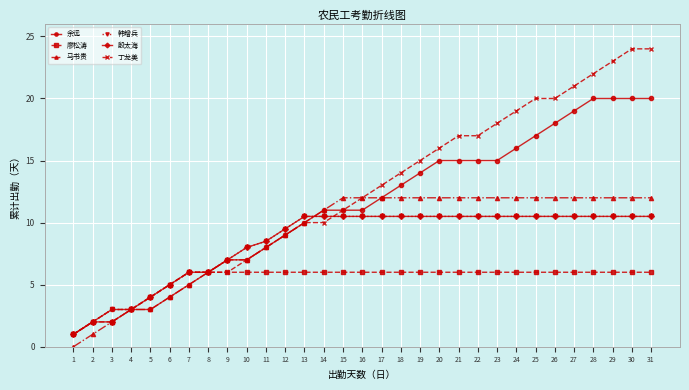

Which series has the largest total across all categories?

丁龙美